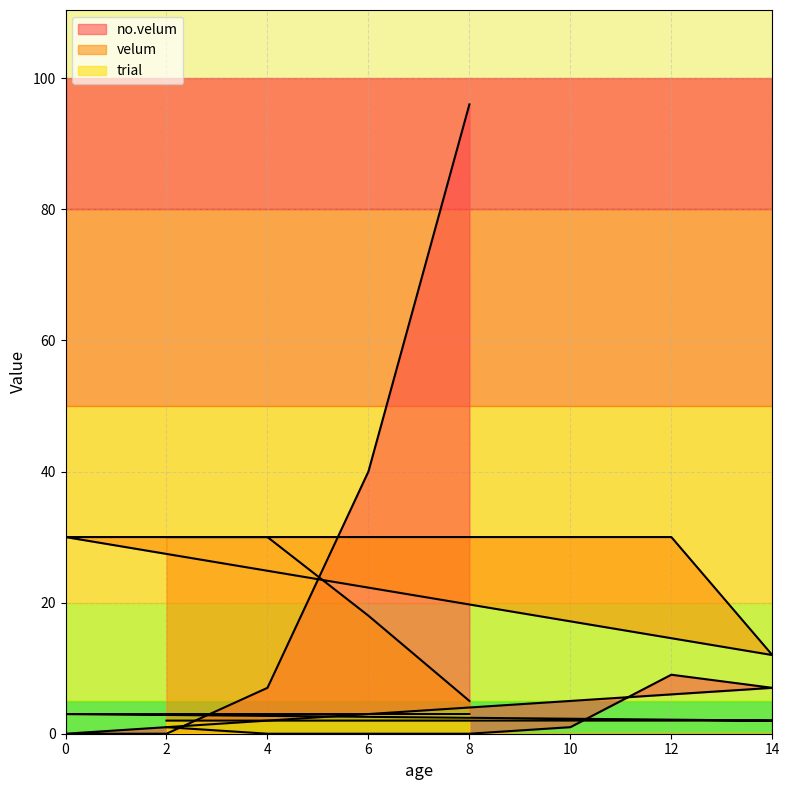

What is the value of the velum point at the 7th from the left?

12